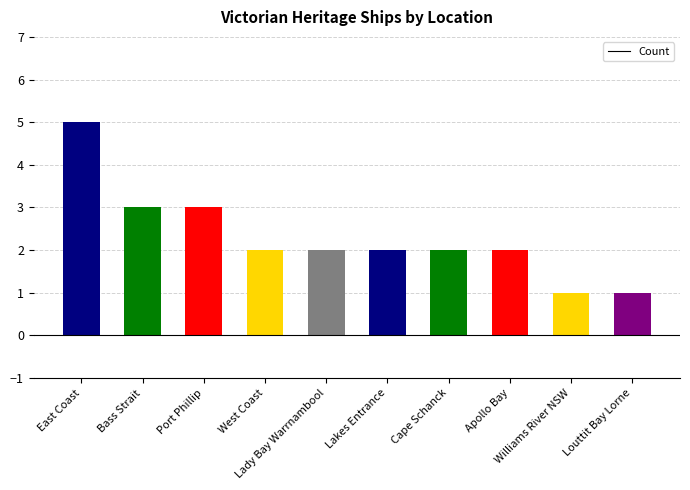

Where does the data first go above 2?

East Coast